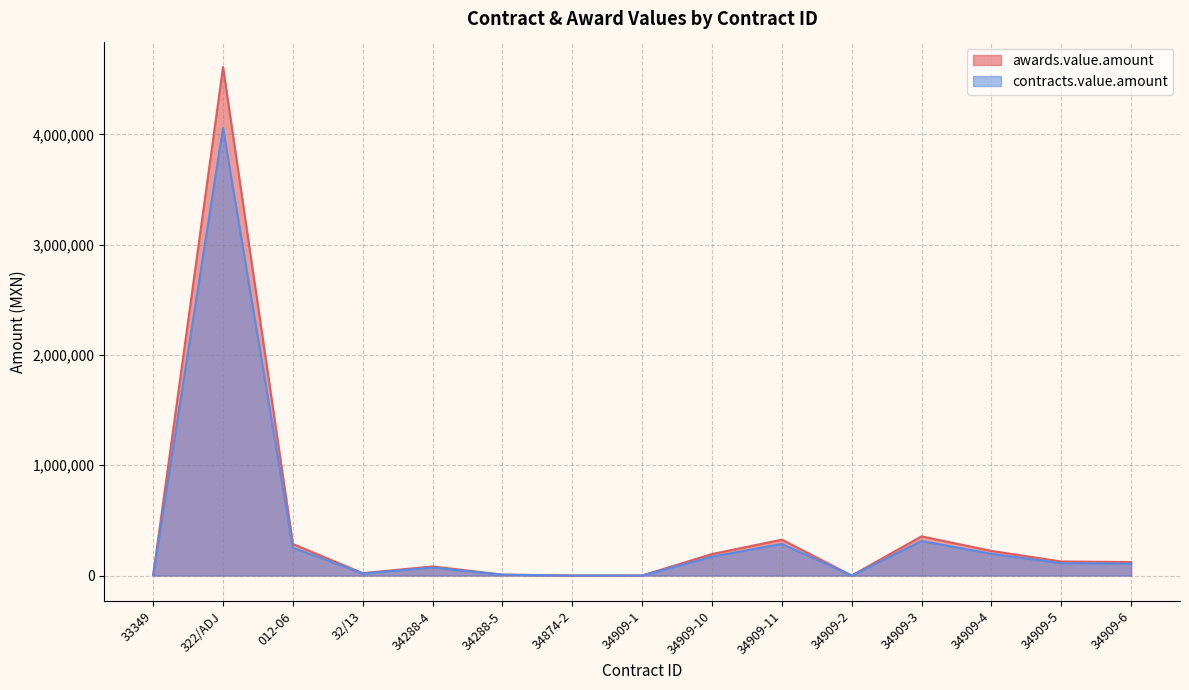

Reading right to left, list all the values displayed in this chart.

awards.value.amount: 34909-6=122362.6	34909-5=127571.4	34909-4=223470.0	34909-3=355447.4	34909-2=224.7	34909-11=325594.6	34909-10=195060.7	34909-1=440.0	34874-2=336.0	34288-5=8599.2	34288-4=82466.6	32/13=21960.0	012-06=285841.1	322/ADJ=4610900.0	33349=4287.2
contracts.value.amount: 34909-6=107679.1	34909-5=112262.8	34909-4=196653.6	34909-3=312793.7	34909-2=197.7	34909-11=286523.3	34909-10=171653.4	34909-1=387.2	34874-2=295.7	34288-5=7567.3	34288-4=72570.6	32/13=19324.8	012-06=251540.2	322/ADJ=4057592.0	33349=3772.7